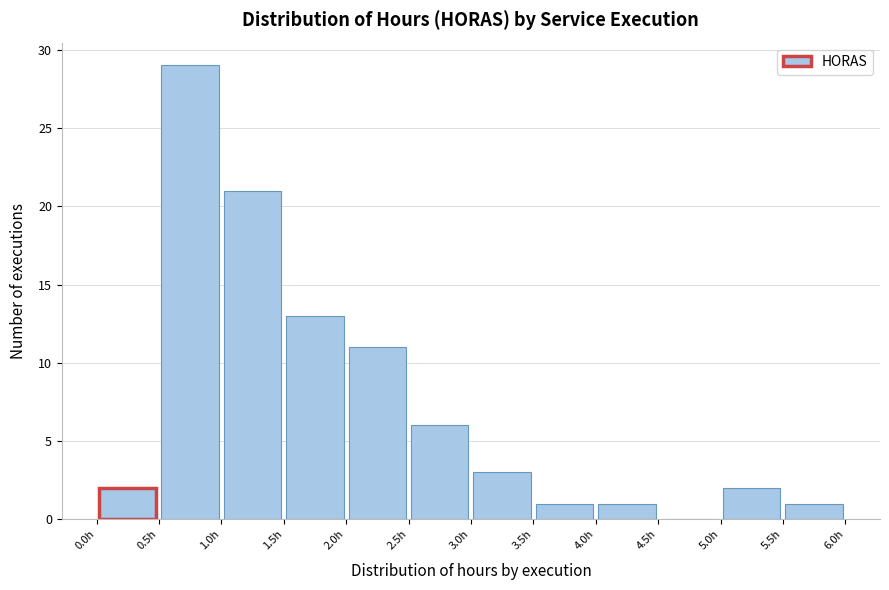

What is the height of the bar covering 3.0 to 3.5 on the x-axis? The values are not printed on the chart, so give them approximately, as read against the axis.

3